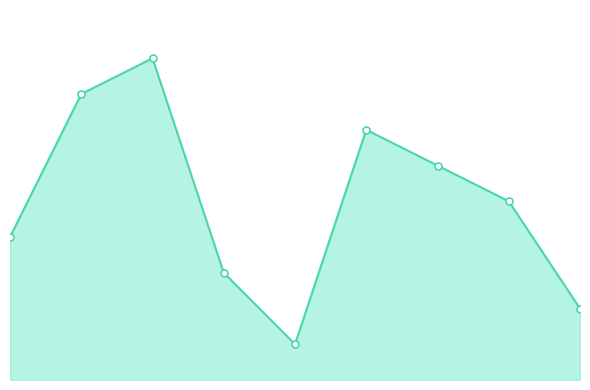

Is this an area chart (filled region under the line)?

Yes